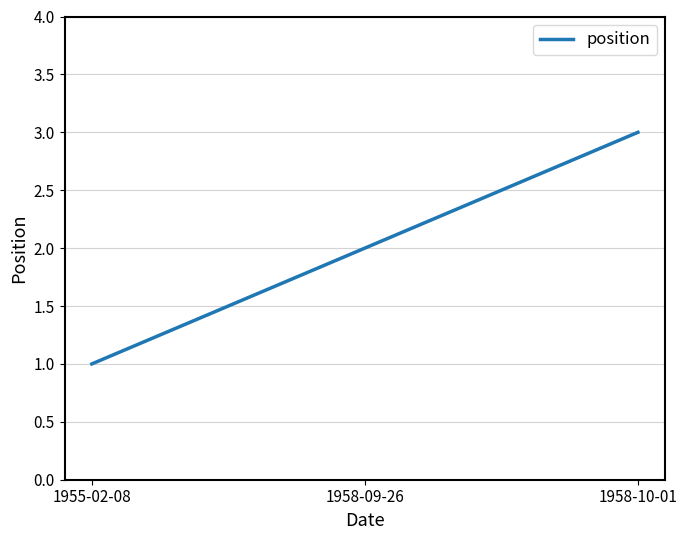

Rank the categories by value from lowest to highest.

1955-02-08, 1958-09-26, 1958-10-01